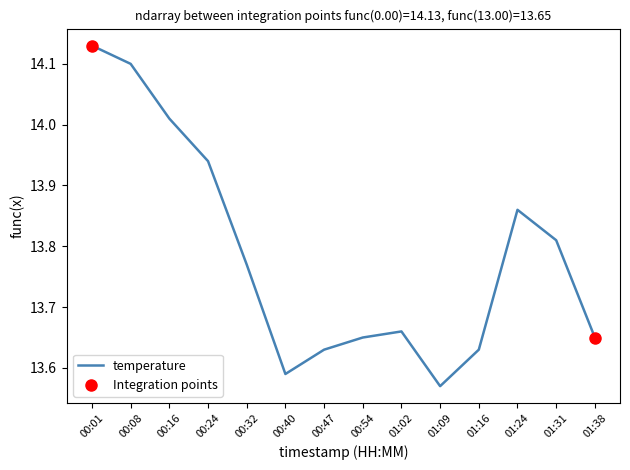

Rank the categories by value from lowest to highest.

01:09, 00:40, 00:47, 01:16, 00:54, 01:38, 01:02, 00:32, 01:31, 01:24, 00:24, 00:16, 00:08, 00:01